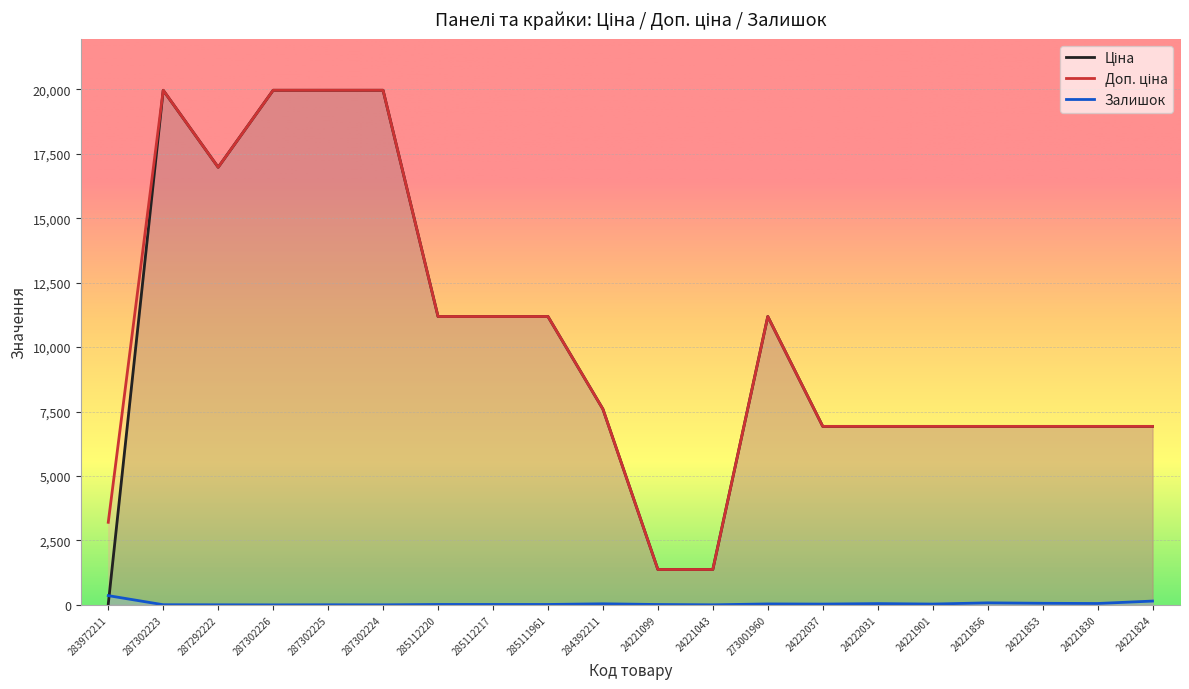

True or false: Ціна and Доп. ціна cross at least once.

False